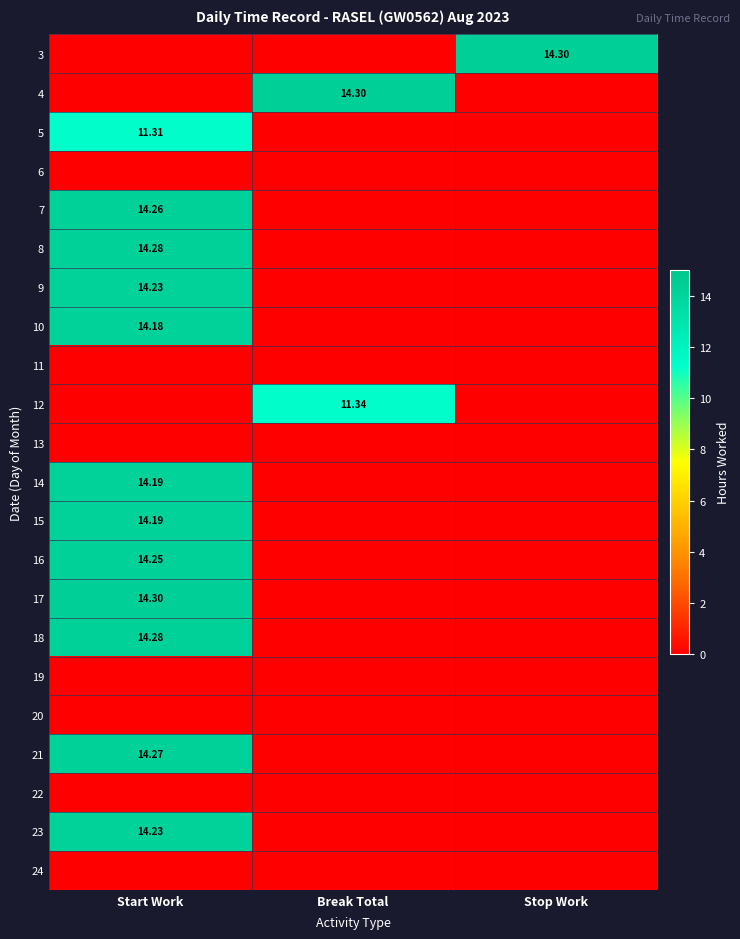

How many data points in 16 are above 0?

1